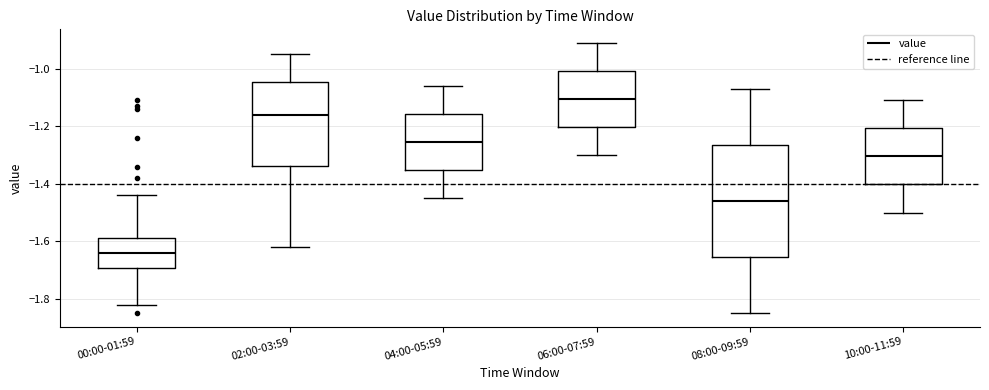

Which box is the tallest, from its lower edge to its upper edge?

08:00-09:59